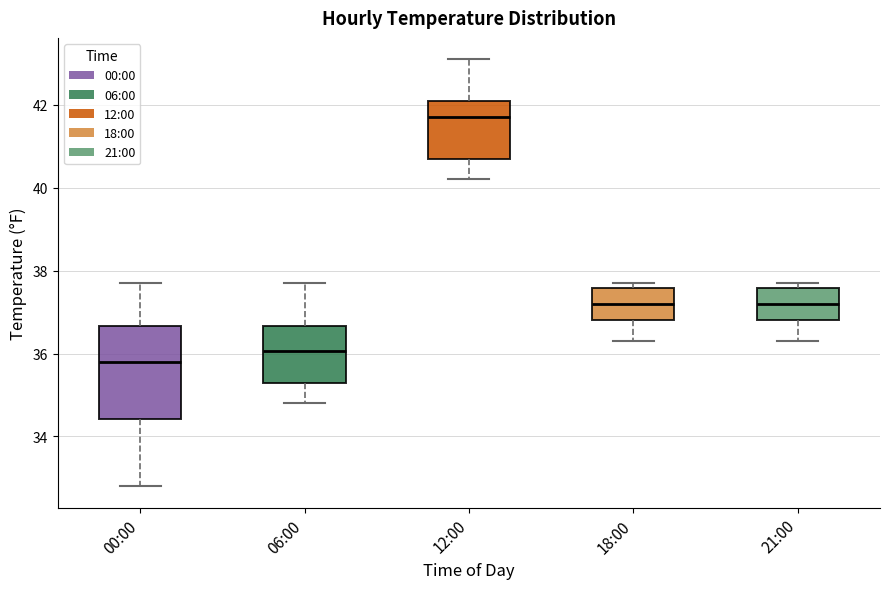

Reading left to right, read every box against the y-axis: the position of its median line, the range the box covers, and the ends of its whiskers. The values are not printed on the chart, so give them approximately, as read against the axis.

00:00: median 35.8, box 34.4 to 36.6, whiskers 32.8 to 37.8
06:00: median 36.0, box 35.4 to 36.6, whiskers 34.8 to 37.8
12:00: median 41.8, box 40.8 to 42.2, whiskers 40.2 to 43.2
18:00: median 37.2, box 36.8 to 37.6, whiskers 36.4 to 37.8
21:00: median 37.2, box 36.8 to 37.6, whiskers 36.4 to 37.8